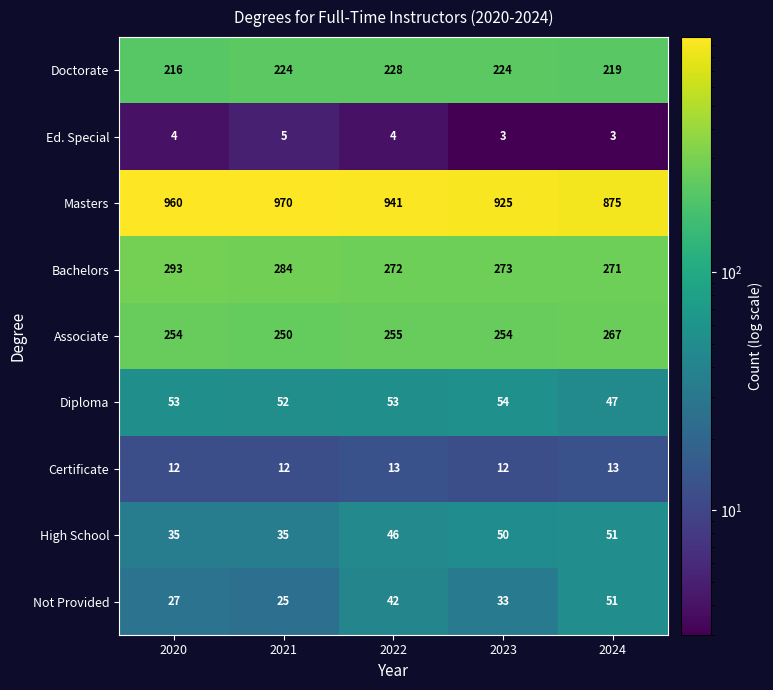

What is the smallest value displayed?

3